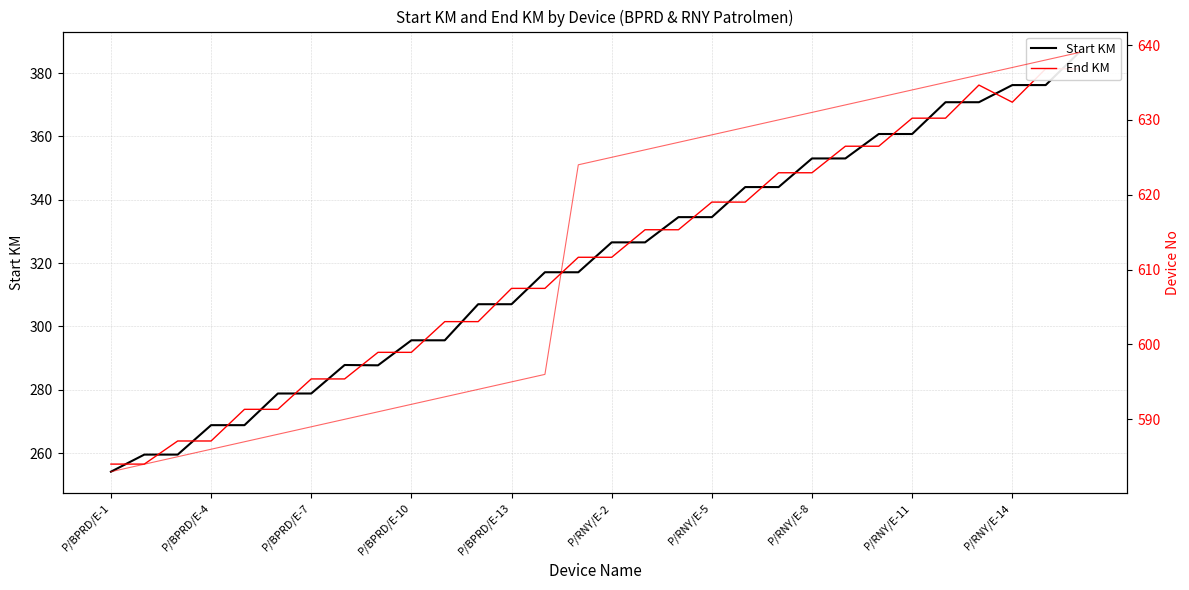

What is the minimum value shown in the chart?

254.1